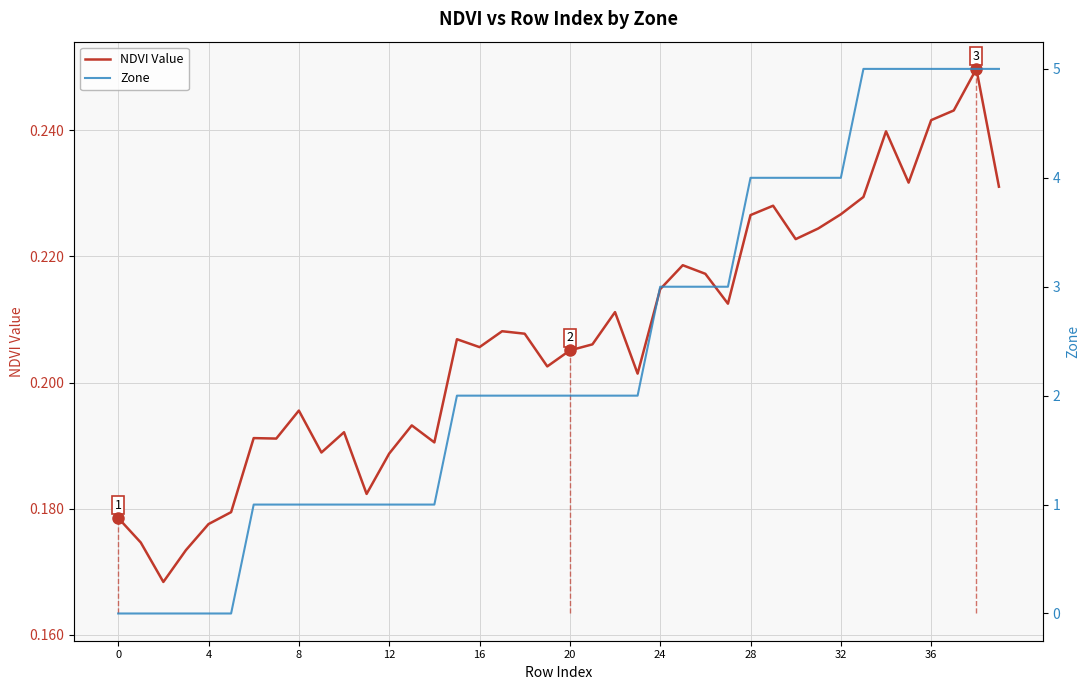

Does the chart display data point markers on the line(s)?

No